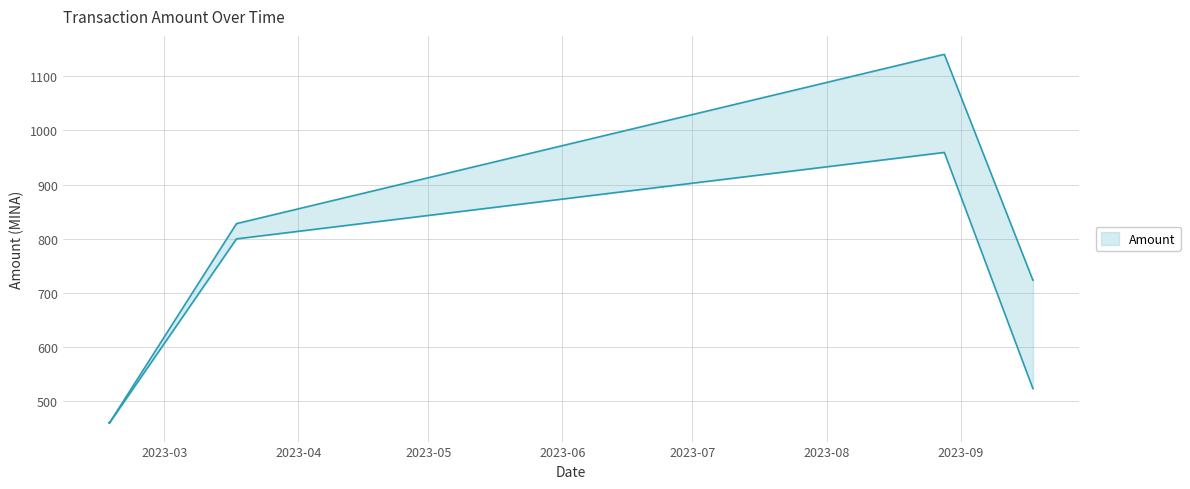

At which category does the chart reach its peak across all series?

2023-08-28 04:54:00